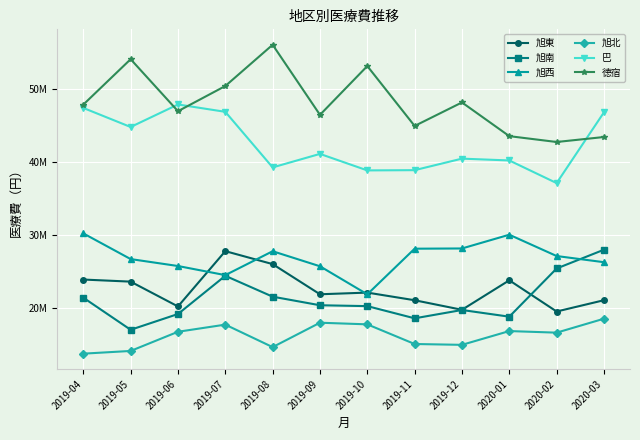

At which category does 徳宿 reach its first local valley?

2019-06